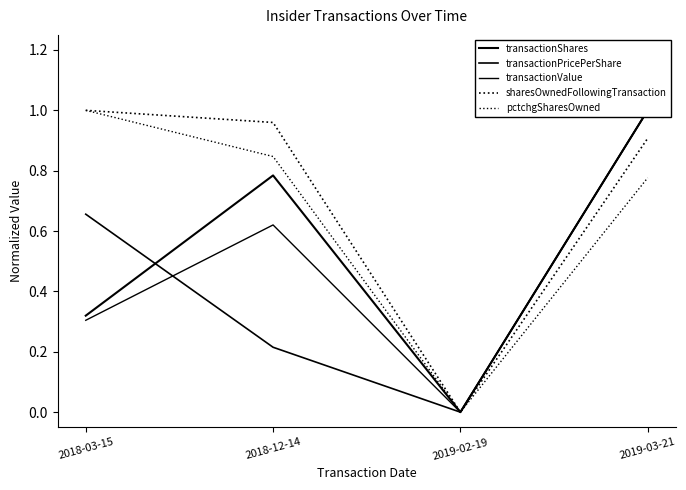

True or false: pctchgSharesOwned and sharesOwnedFollowingTransaction intersect in this chart.

False